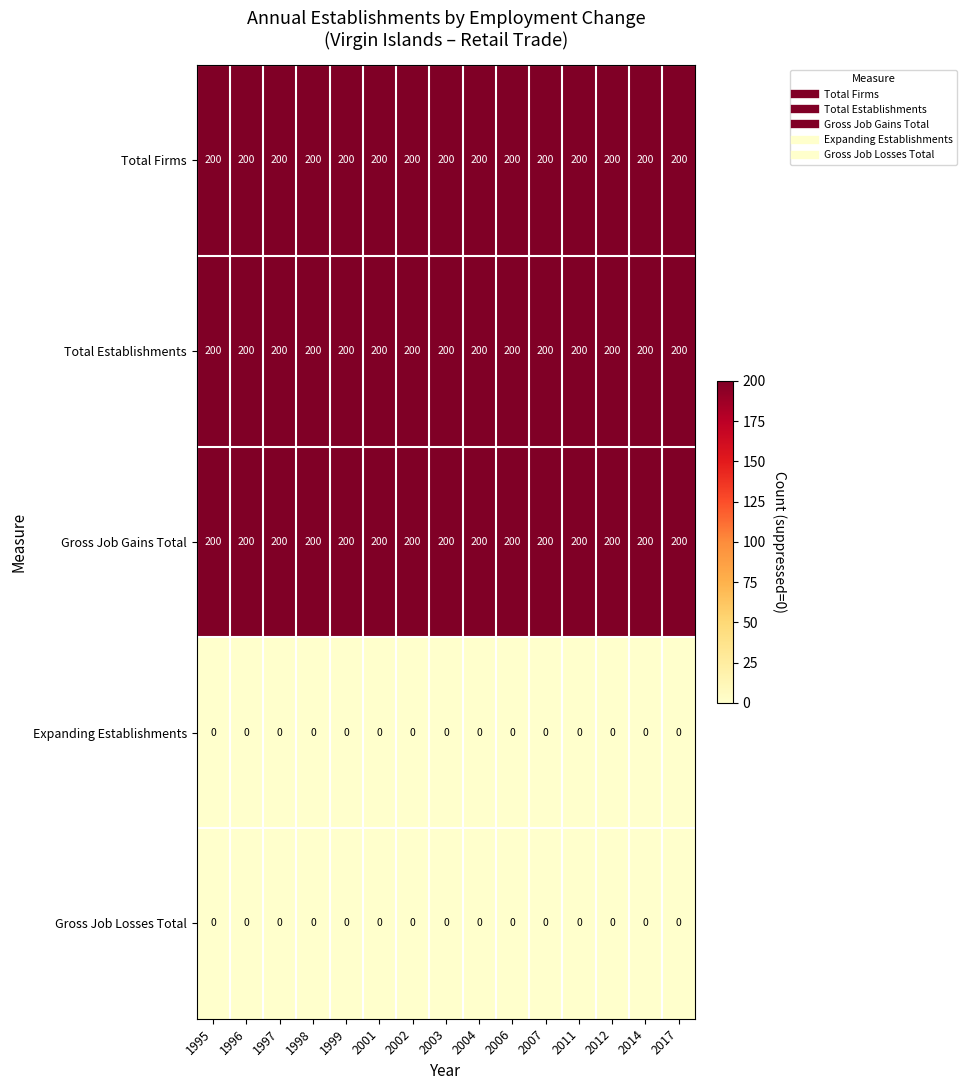

What value does the Total Establishments series have at 1996?

200